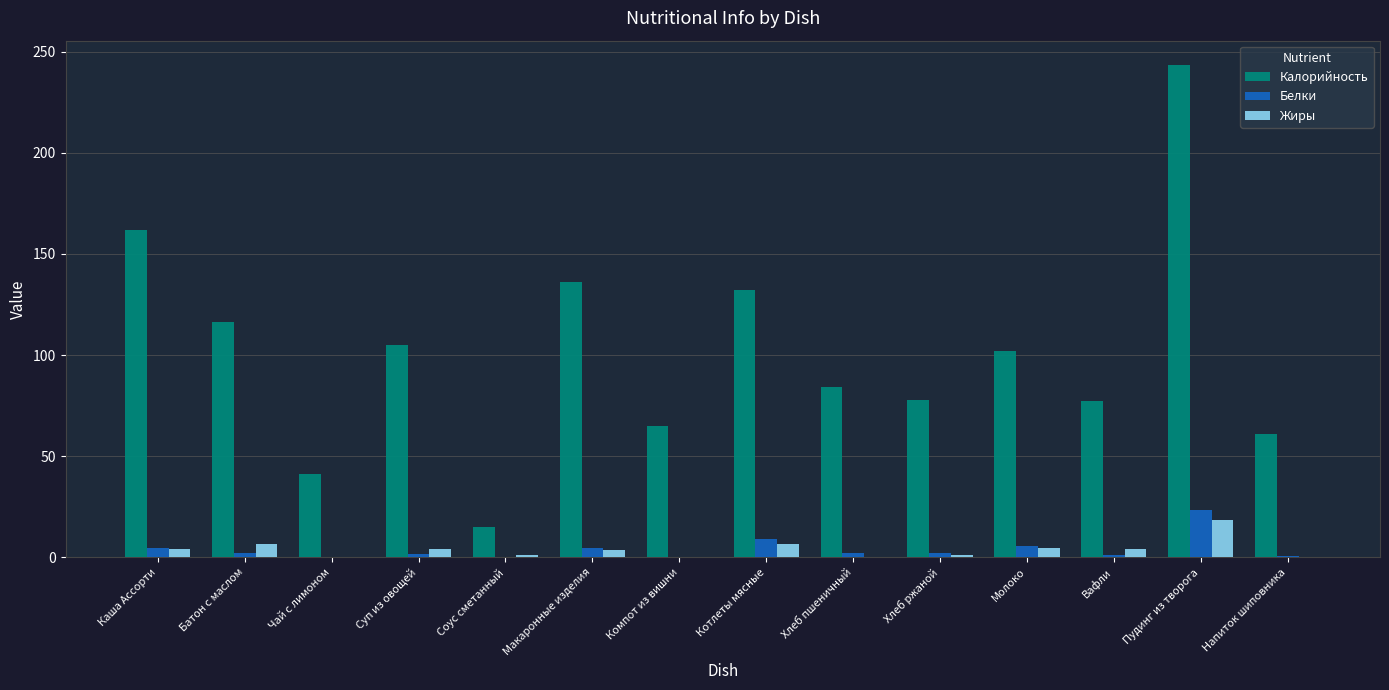

What is the sum of all Калорийность values?

1418.2